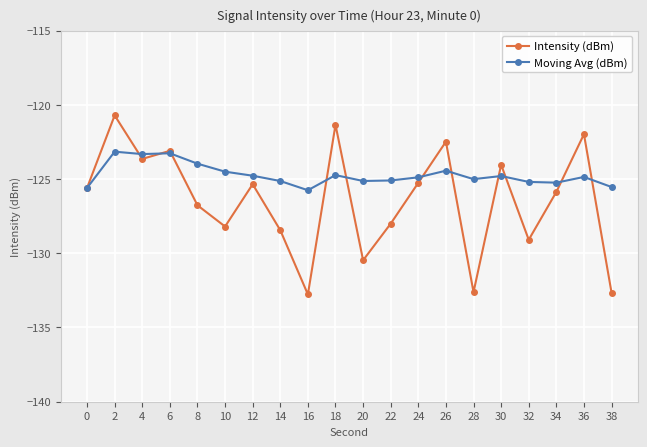

The value of Intensity (dBm) at 30 is -54.9. True or false?

False